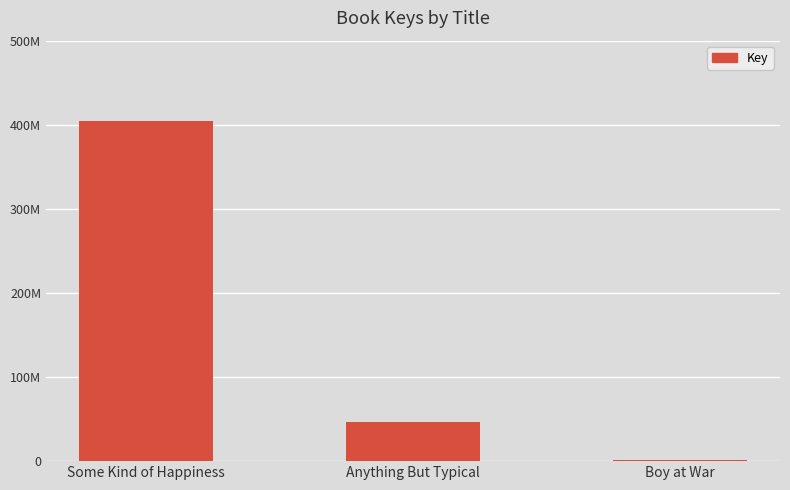

Are the bars horizontal?

No